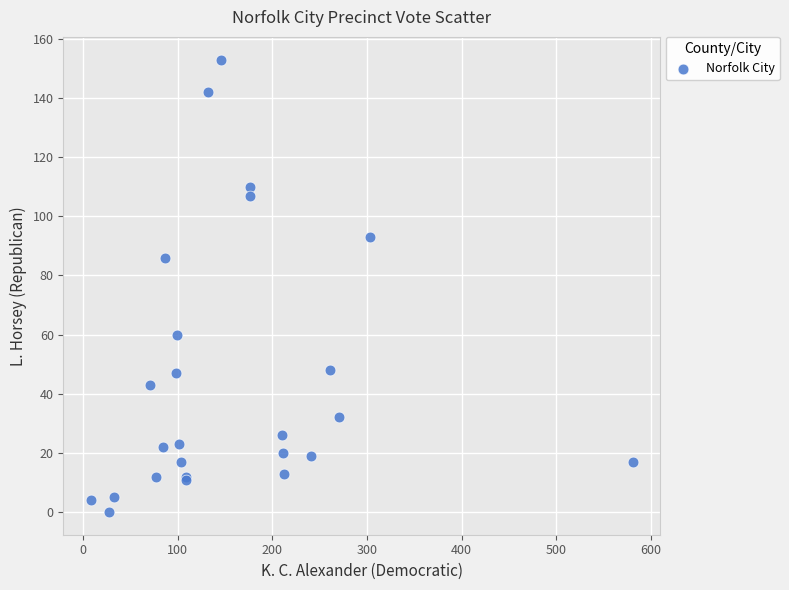

What Y value in the scatter plot is closest to 76?

86